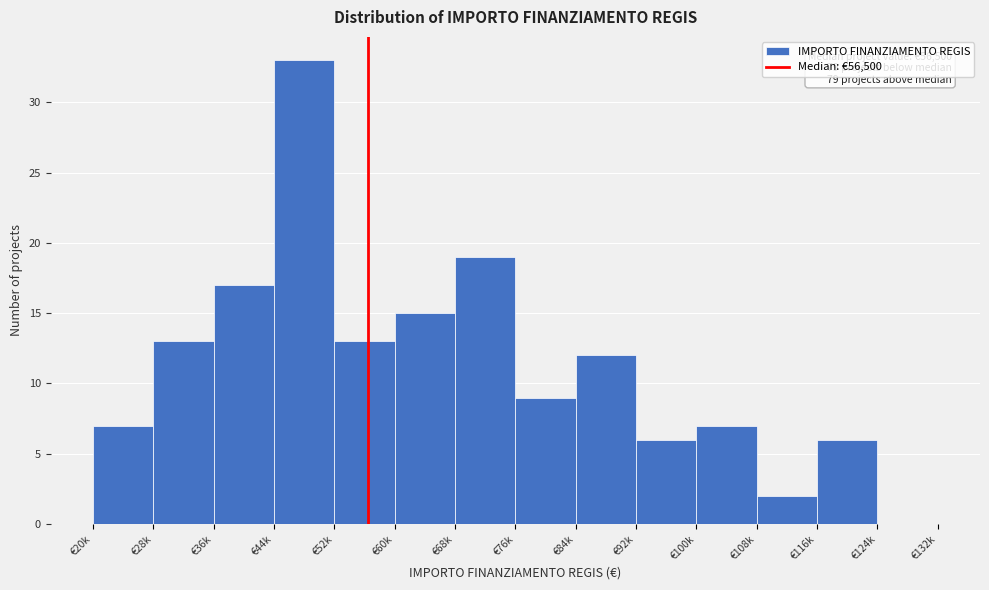

Reading left to right, what are all the values shown in this chart?

€20k=7	€28k=13	€36k=17	€44k=33	€52k=13	€60k=15	€68k=19	€76k=9	€84k=12	€92k=6	€100k=7	€108k=2	€116k=6	€124k=0